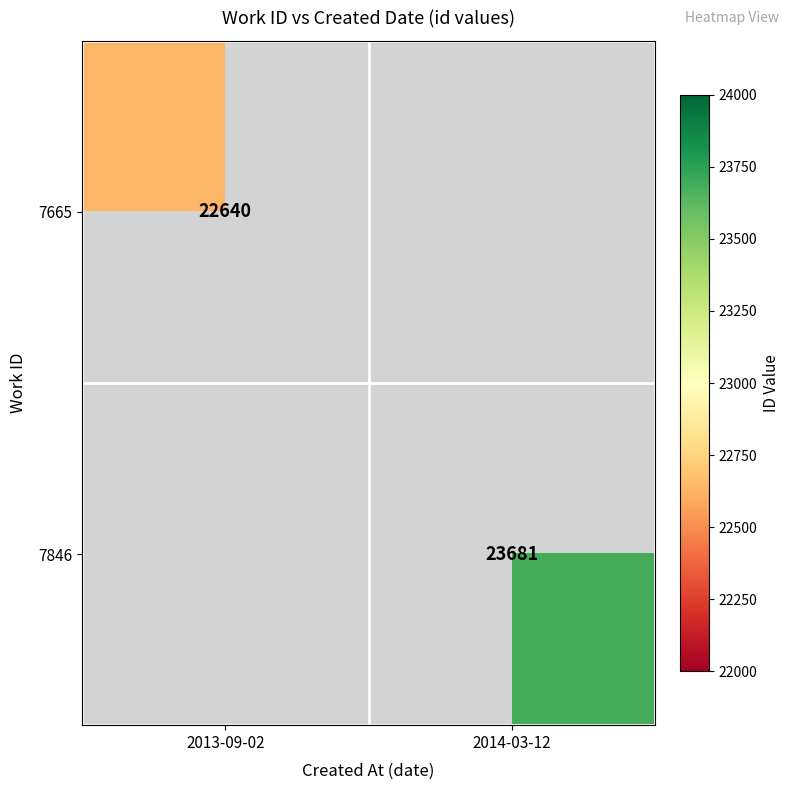

Which category has the highest value across all series?

2014-03-12